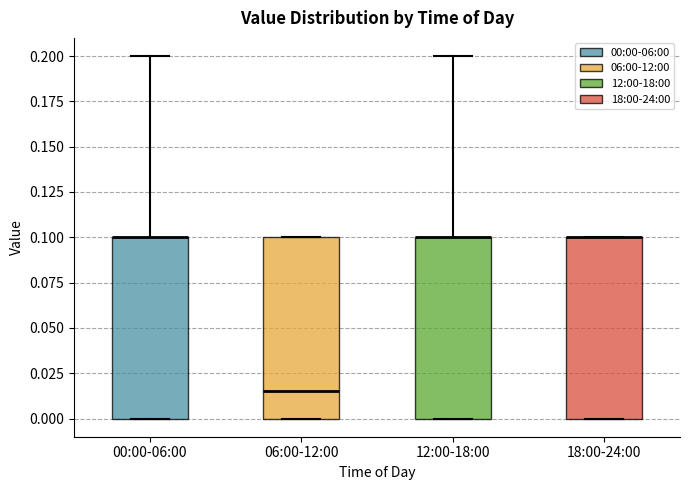

Reading left to right, transcribe this box plot: for each box, give where its median line is, the range the box spans, and where its two whiskers end, as read against the y-axis. The values are not printed on the chart, so give them approximately, as read against the axis.

00:00-06:00: median 0.100 (drawn on the box's upper edge), box 0.000 to 0.100, whiskers 0.000 to 0.200
06:00-12:00: median 0.015, box 0.000 to 0.100, whiskers 0.000 to 0.100
12:00-18:00: median 0.100 (drawn on the box's upper edge), box 0.000 to 0.100, whiskers 0.000 to 0.200
18:00-24:00: median 0.100 (drawn on the box's upper edge), box 0.000 to 0.100, whiskers 0.000 to 0.100